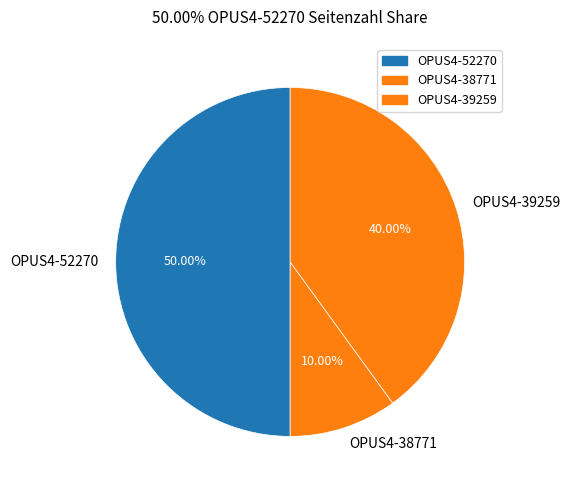

To the nearest percent, what percentage of the pie is OPUS4-38771?

10%